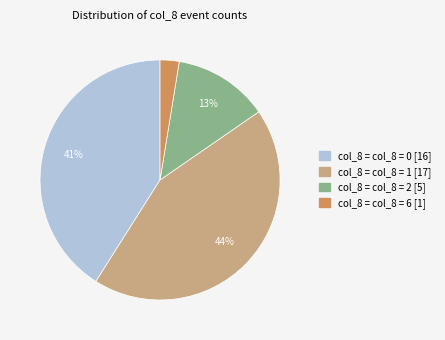

Is there a majority slice in this chart?

No